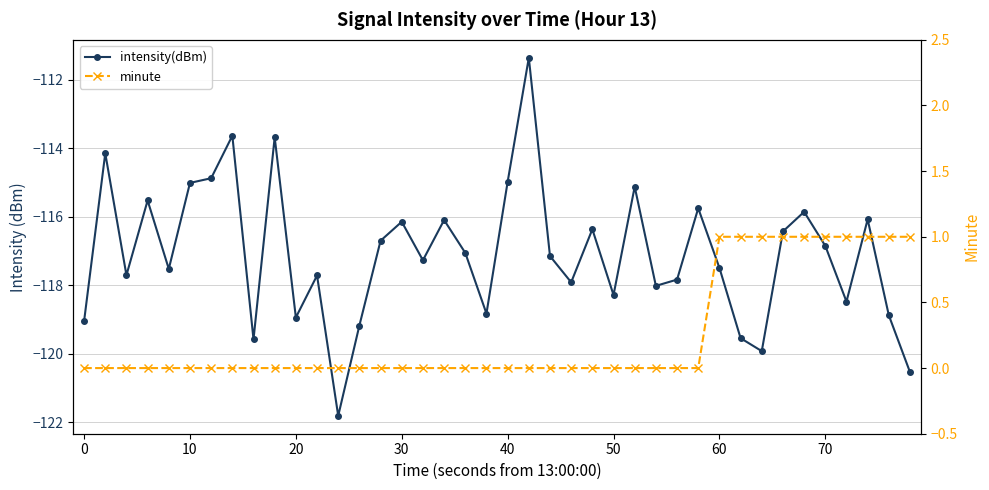

List the series in order of their overall mean, lowest first.

intensity(dBm), minute